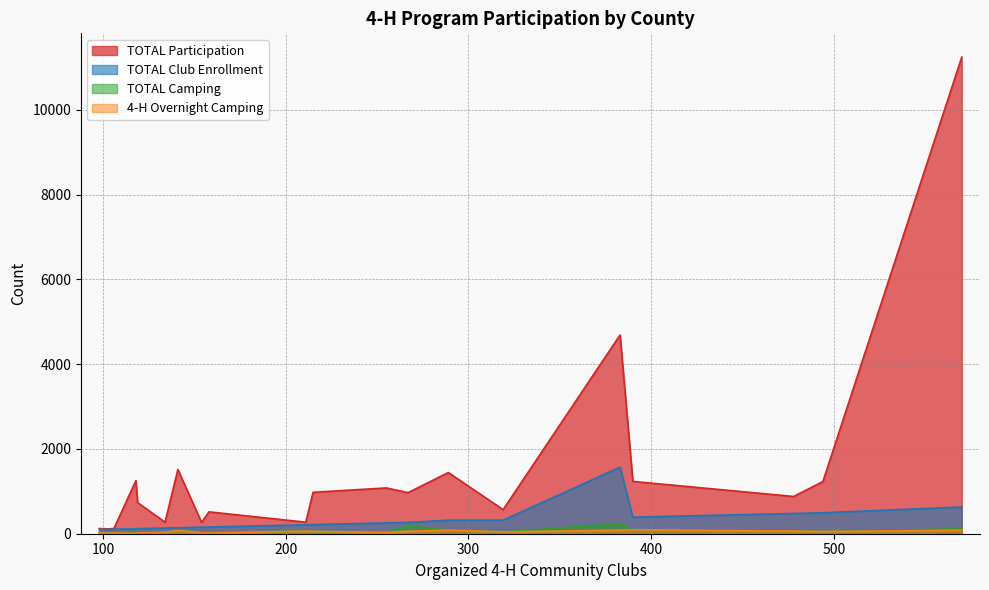

Which series has the largest range (max minus min)?

TOTAL Participation